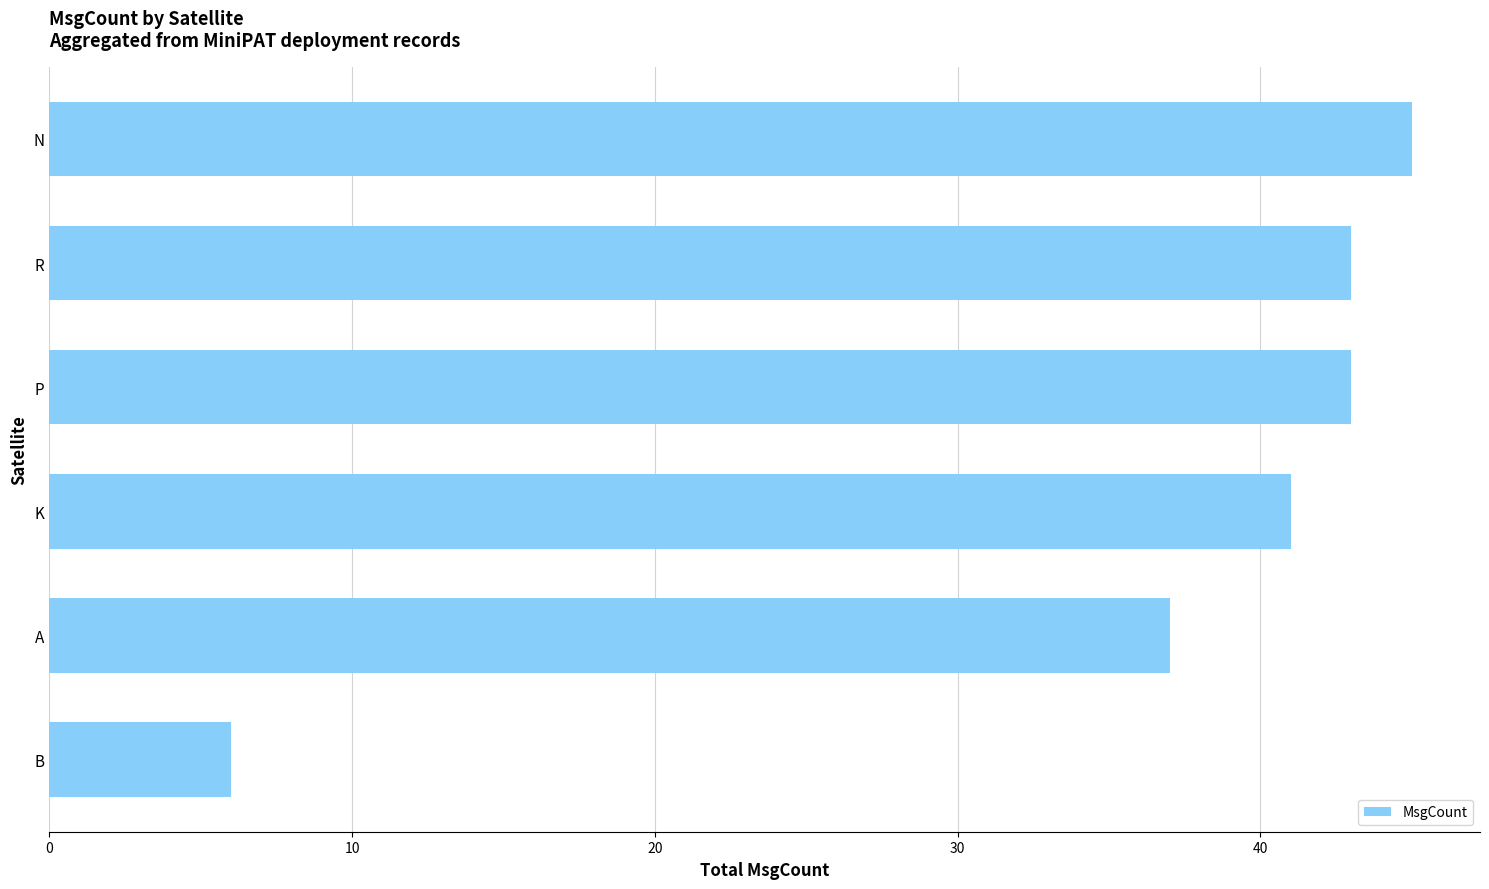

How many data points does each series have?

6